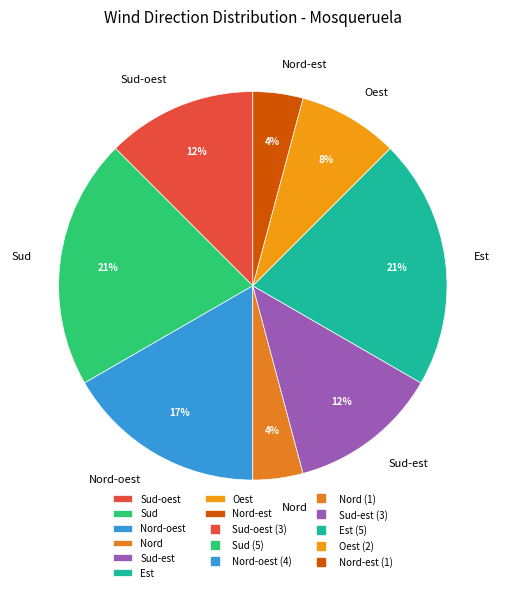

How many slices are in this pie chart?

8